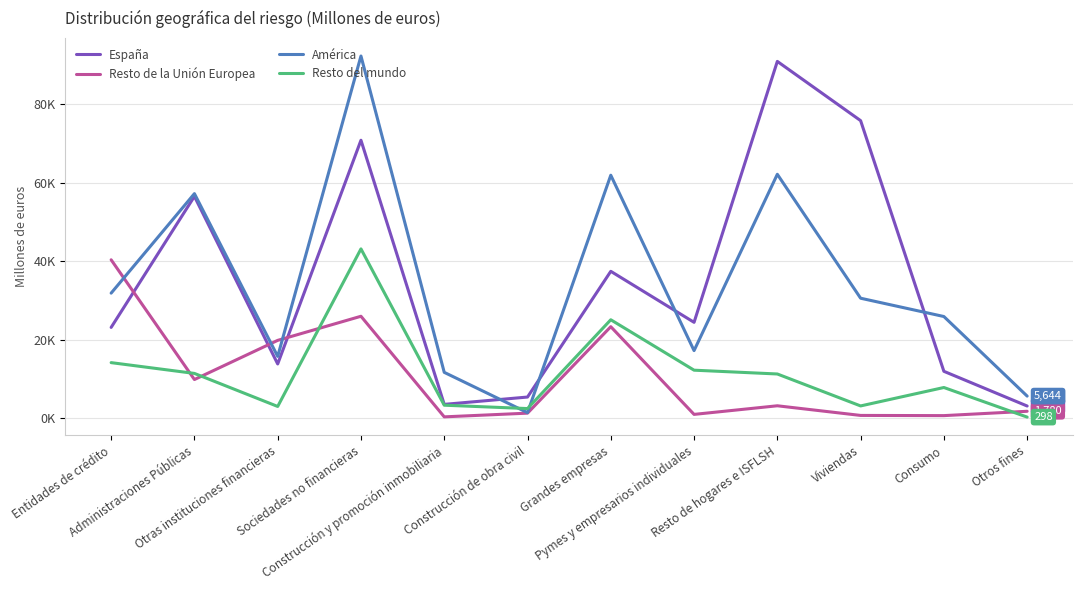

Is the value of Resto del mundo at Otras instituciones financieras greater than the value of España at Construcción de obra civil?

No